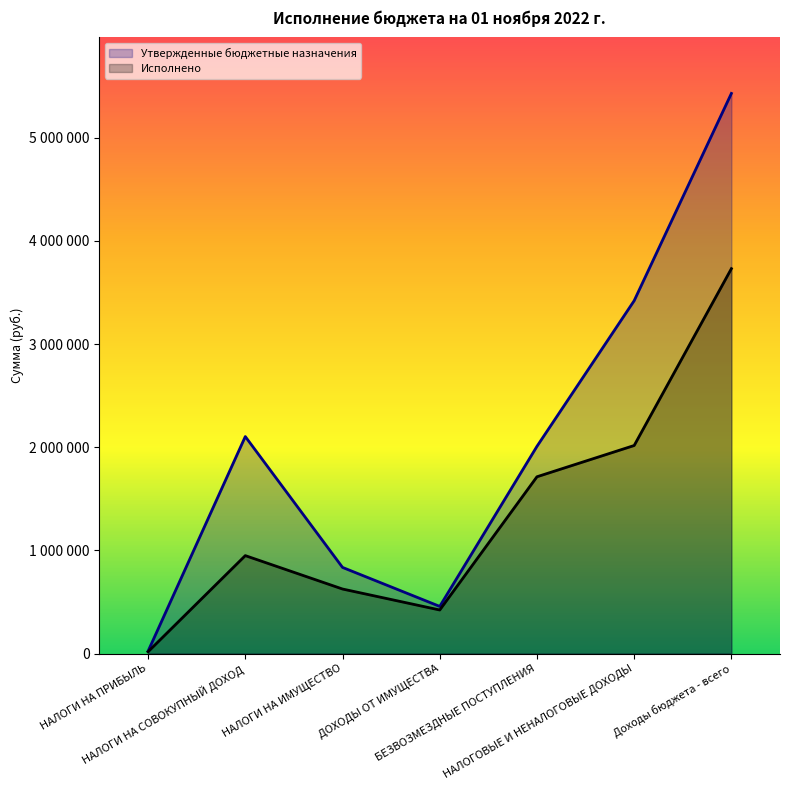

Between НАЛОГИ НА СОВОКУПНЫЙ ДОХОД and ДОХОДЫ ОТ ИМУЩЕСТВА, which is larger?

НАЛОГИ НА СОВОКУПНЫЙ ДОХОД